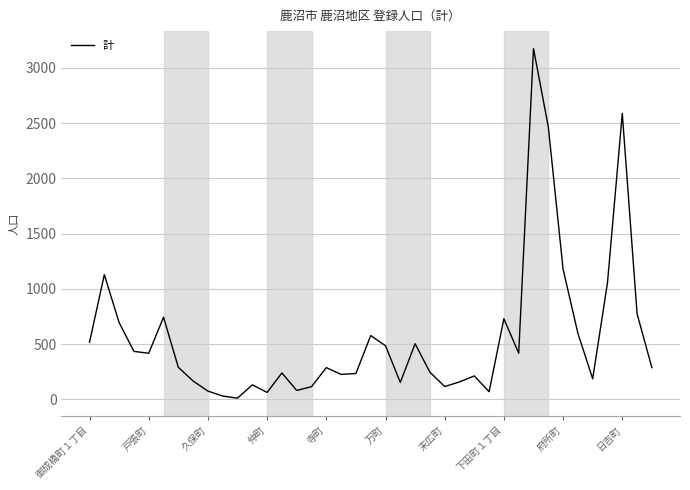

What is the difference between the maximum and minimum values?

3161